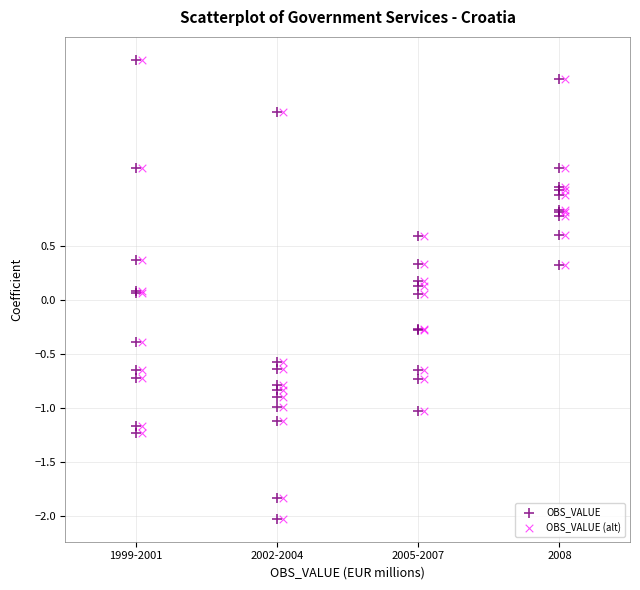

What are all the series names shown in the legend?

OBS_VALUE, OBS_VALUE (alt)